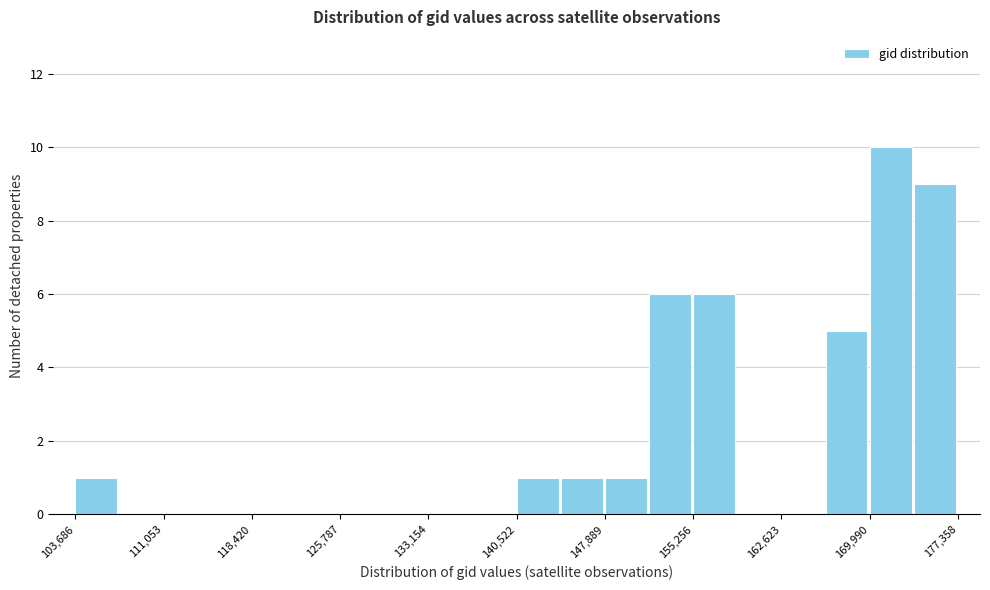

Read against the x-axis, roughly where is the centre of the tallest bar?

172000